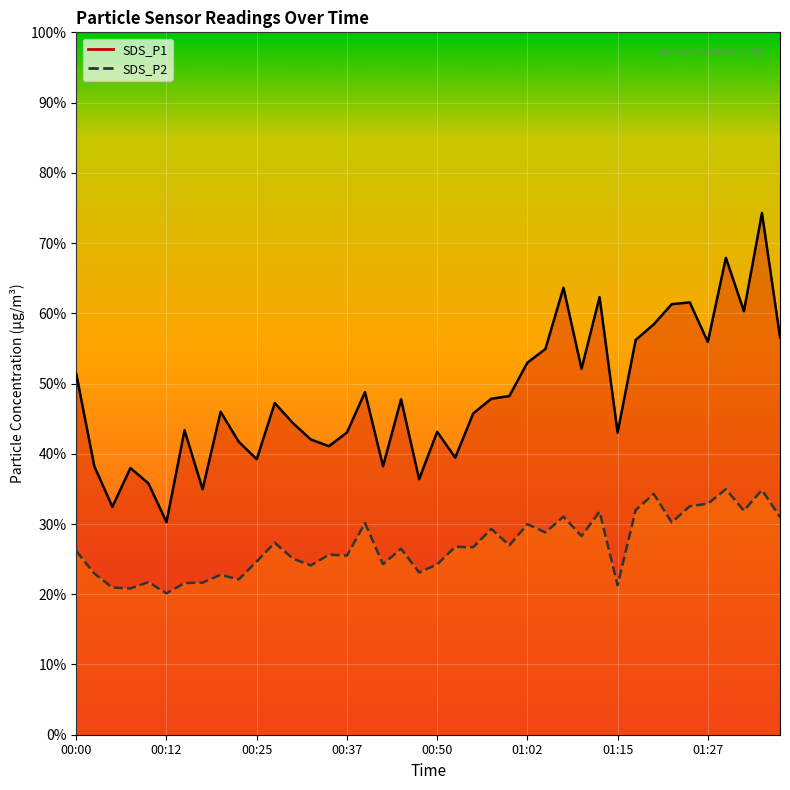

What is the average value of the SDS_P2 series?

26.9